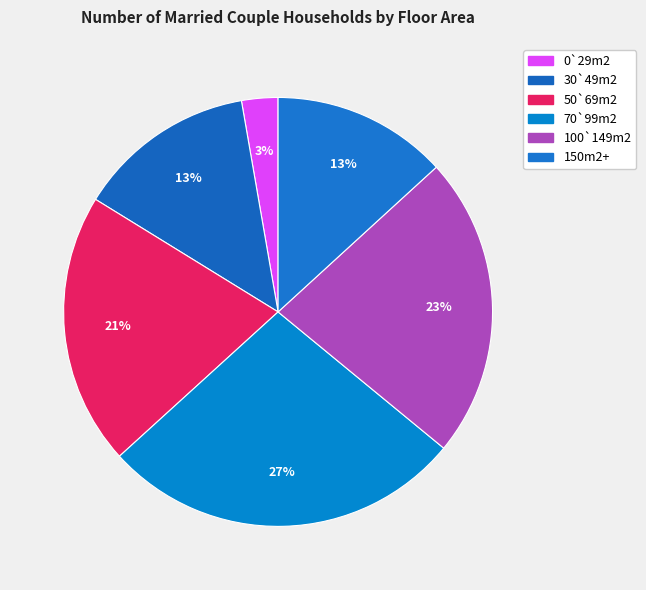

True or false: 50`69m2 accounts for 21% of the total.

True